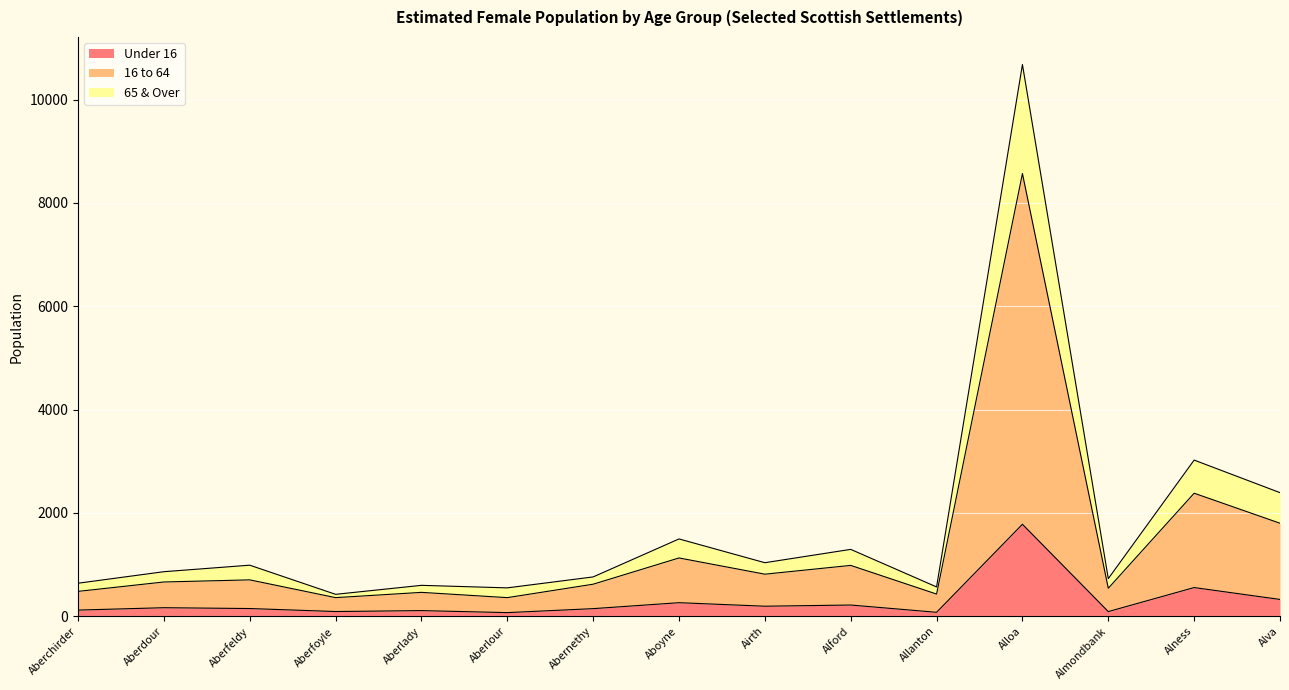

Reading left to right, transcribe all the data shown in this chart.

Under 16: Aberchirder=118	Aberdour=164	Aberfeldy=148	Aberfoyle=90	Aberlady=108	Aberlour=69	Abernethy=146	Aboyne=261	Airth=193	Alford=216	Allanton=75	Alloa=1779	Almondbank=89	Alness=554	Alva=324
16 to 64: Aberchirder=480	Aberdour=662	Aberfeldy=703	Aberfoyle=359	Aberlady=461	Aberlour=359	Abernethy=619	Aboyne=1127	Airth=813	Alford=983	Allanton=428	Alloa=8567	Almondbank=541	Alness=2380	Alva=1799
65 & Over: Aberchirder=638	Aberdour=861	Aberfeldy=987	Aberfoyle=423	Aberlady=597	Aberlour=548	Abernethy=760	Aboyne=1495	Airth=1035	Alford=1293	Allanton=566	Alloa=10677	Almondbank=727	Alness=3021	Alva=2391